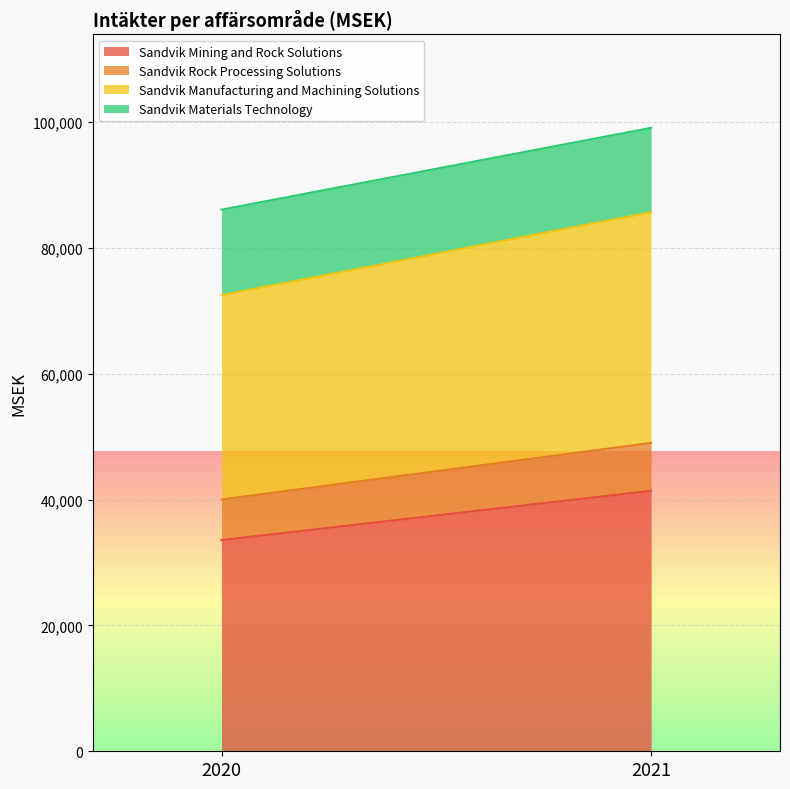

Read the Sandvik Mining and Rock Solutions value at 2021.

41409